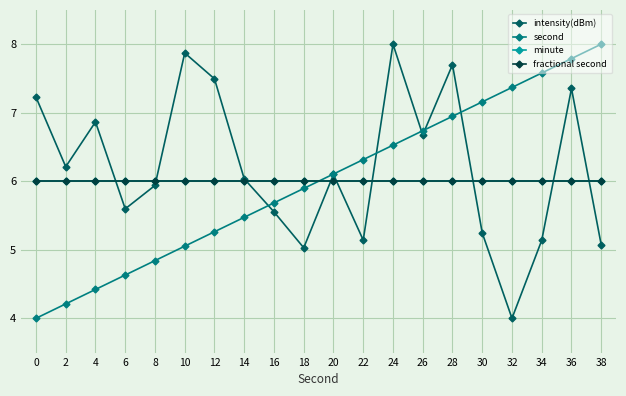

Reading left to right, extract all data points from this chart.

intensity(dBm): 0=7.2	2=6.2	4=6.9	6=5.6	8=5.9	10=7.9	12=7.5	14=6.0	16=5.6	18=5.0	20=6.1	22=5.1	24=8.0	26=6.7	28=7.7	30=5.2	32=4.0	34=5.1	36=7.4	38=5.1
second: 0=4.0	2=4.2	4=4.4	6=4.6	8=4.8	10=5.1	12=5.3	14=5.5	16=5.7	18=5.9	20=6.1	22=6.3	24=6.5	26=6.7	28=6.9	30=7.2	32=7.4	34=7.6	36=7.8	38=8.0
minute: 0=6.0	2=6.0	4=6.0	6=6.0	8=6.0	10=6.0	12=6.0	14=6.0	16=6.0	18=6.0	20=6.0	22=6.0	24=6.0	26=6.0	28=6.0	30=6.0	32=6.0	34=6.0	36=6.0	38=6.0
fractional second: 0=6.0	2=6.0	4=6.0	6=6.0	8=6.0	10=6.0	12=6.0	14=6.0	16=6.0	18=6.0	20=6.0	22=6.0	24=6.0	26=6.0	28=6.0	30=6.0	32=6.0	34=6.0	36=6.0	38=6.0